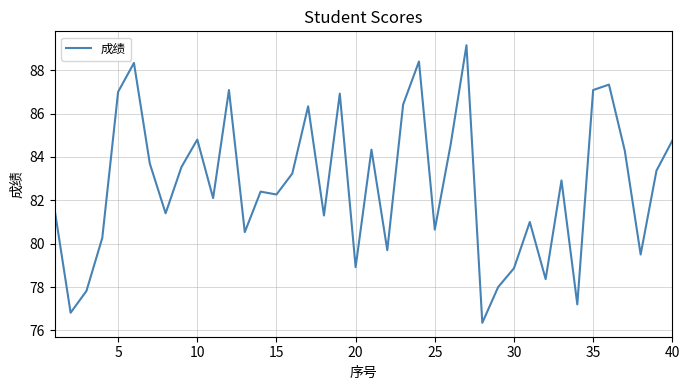

What is the difference between the maximum and minimum values?

12.8